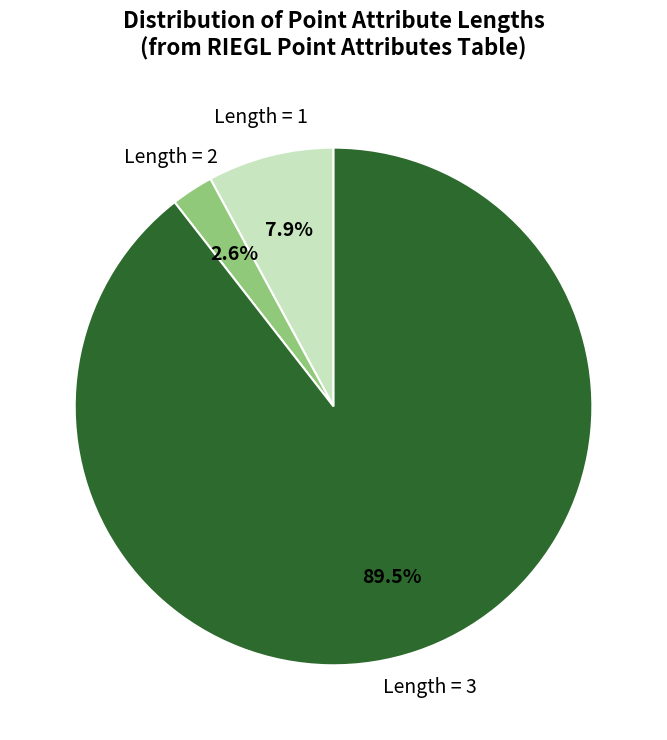

Is there a majority slice in this chart?

Yes